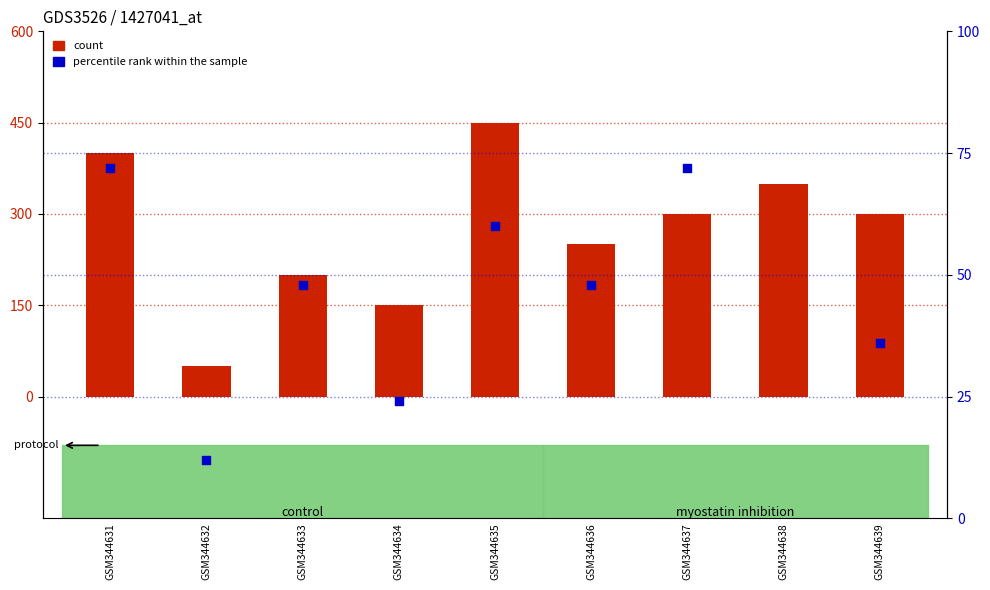

Which series reaches the maximum Y coordinate?

count